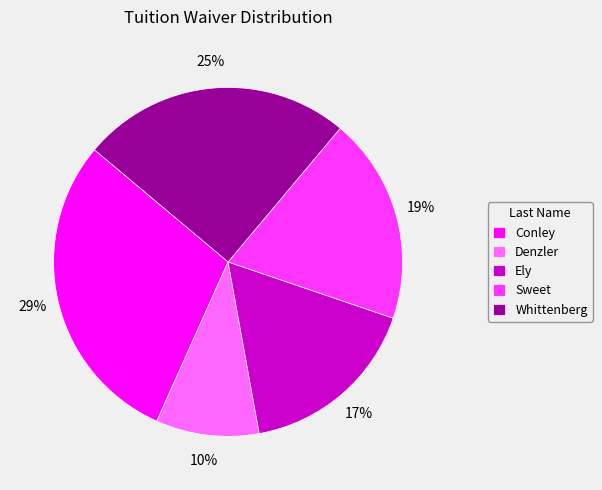

What percentage is the Conley slice, to the nearest percent?

29%